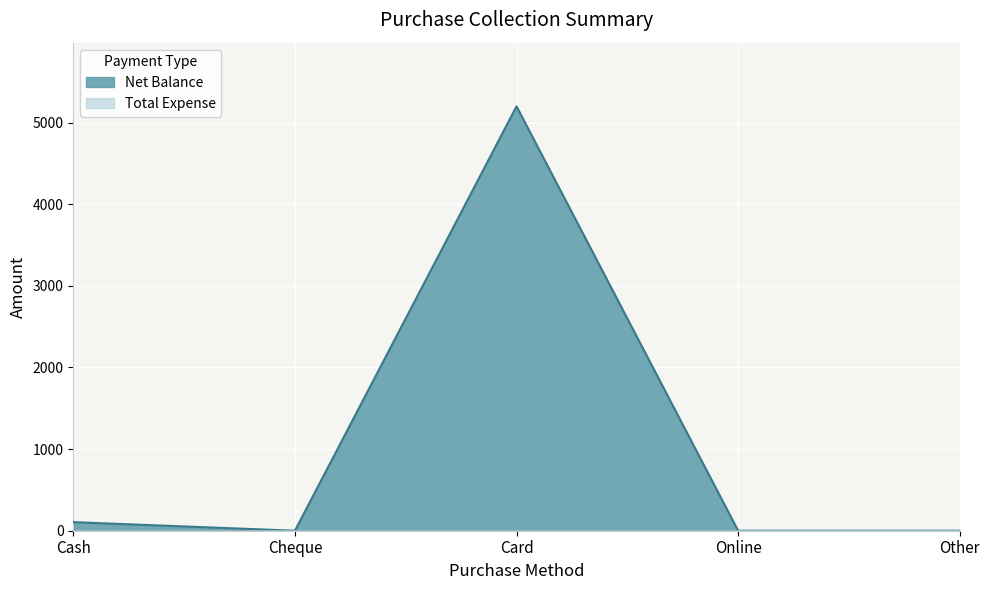

Rank the categories by value from lowest to highest.

Cheque, Online, Other, Cash, Card